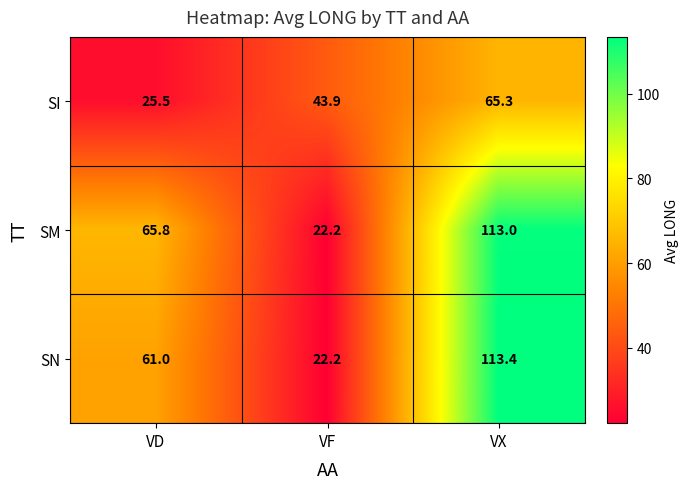

What is the difference between the highest and lowest values at VF?

21.7